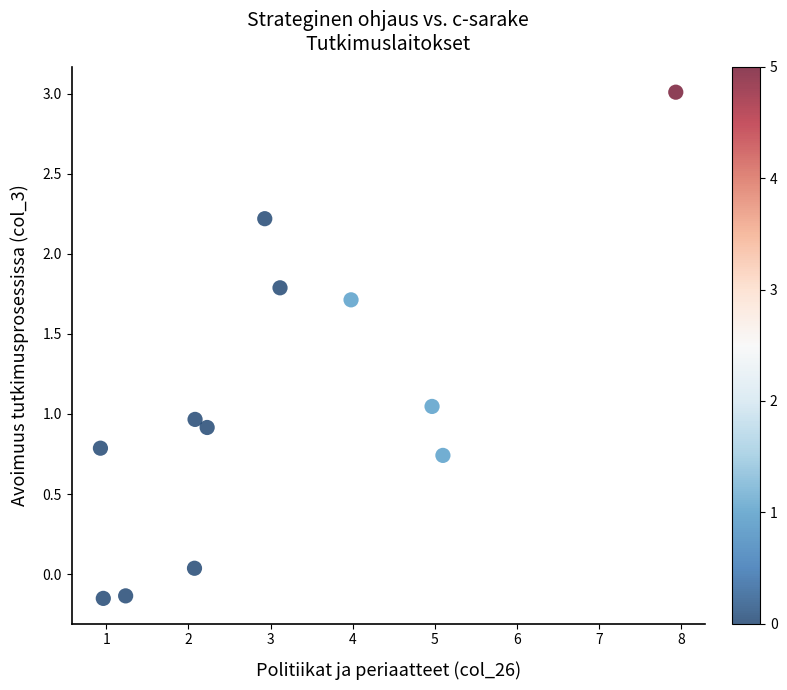

What is the range of Y values (max minus min)?

3.2